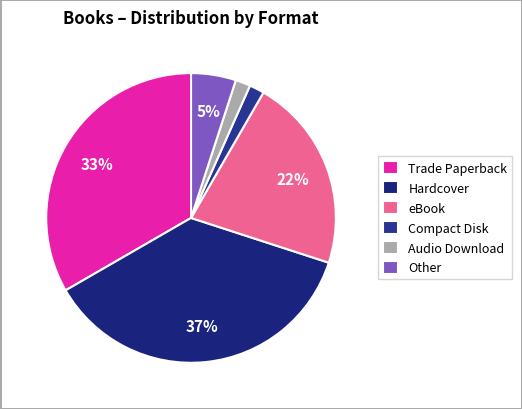

Which category has the smallest portion of the pie?

Compact Disk